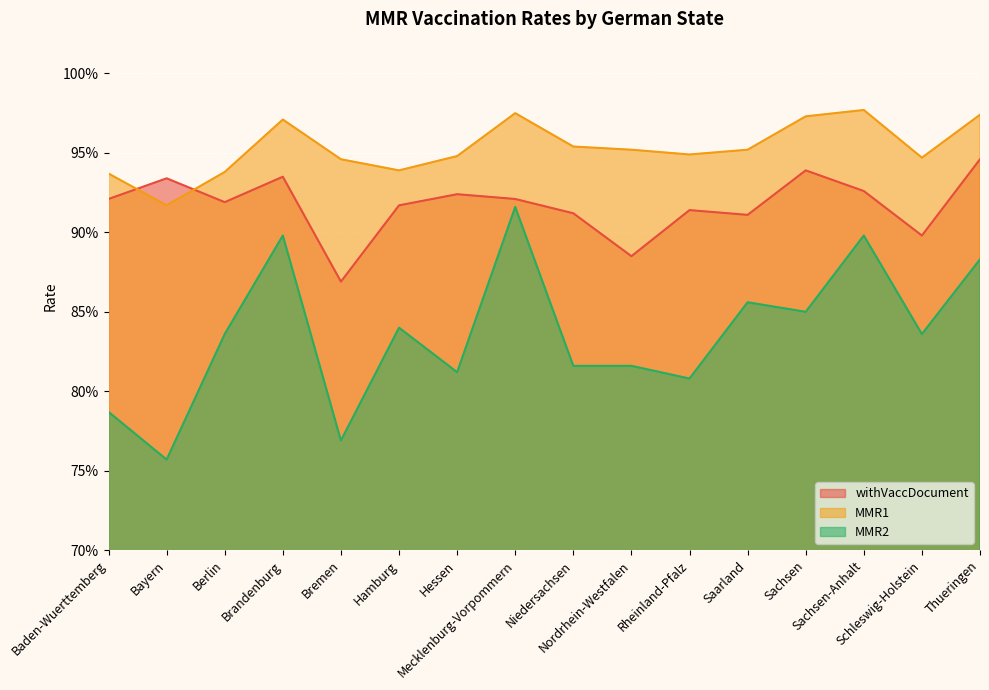

Which series has the largest total across all categories?

MMR1